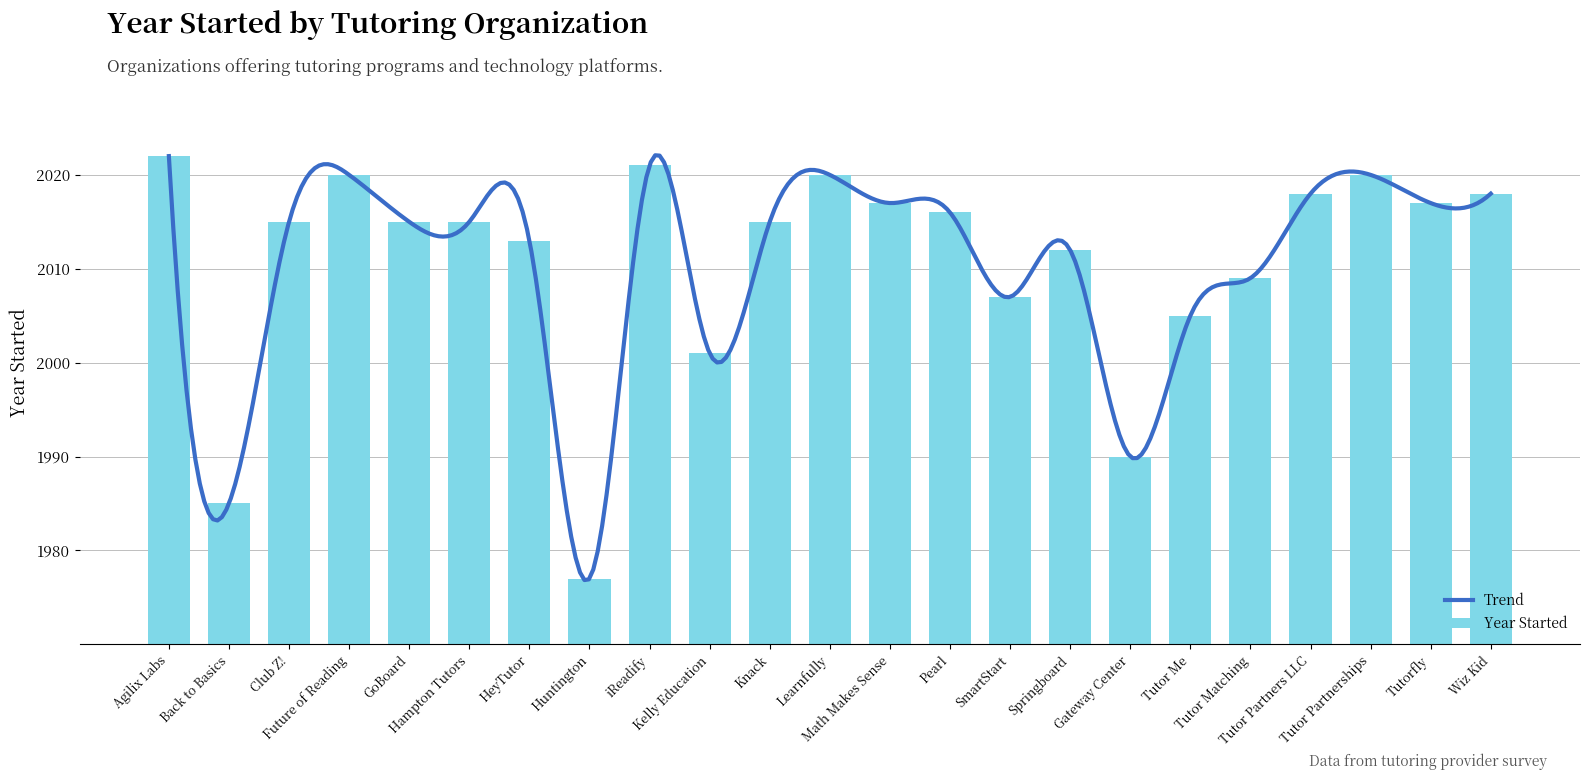

Reading left to right, list all the values displayed in this chart.

2022	1985	2015	2020	2015	2015	2013	1977	2021	2001	2015	2020	2017	2016	2007	2012	1990	2005	2009	2018	2020	2017	2018